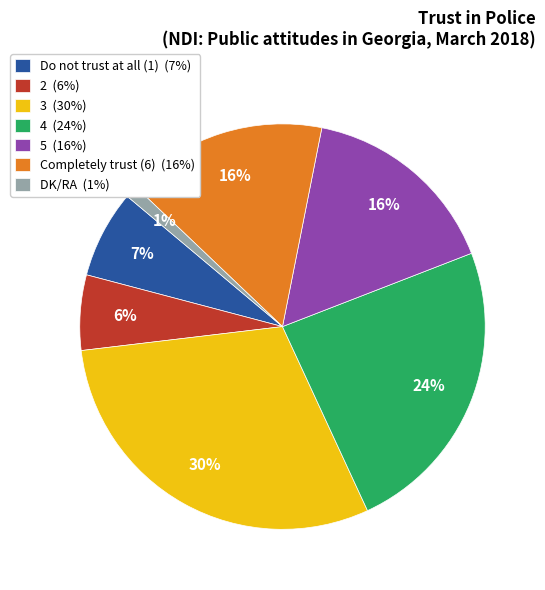

Which has a higher value, 4 (24%) or 2 (6%)?

4 (24%)